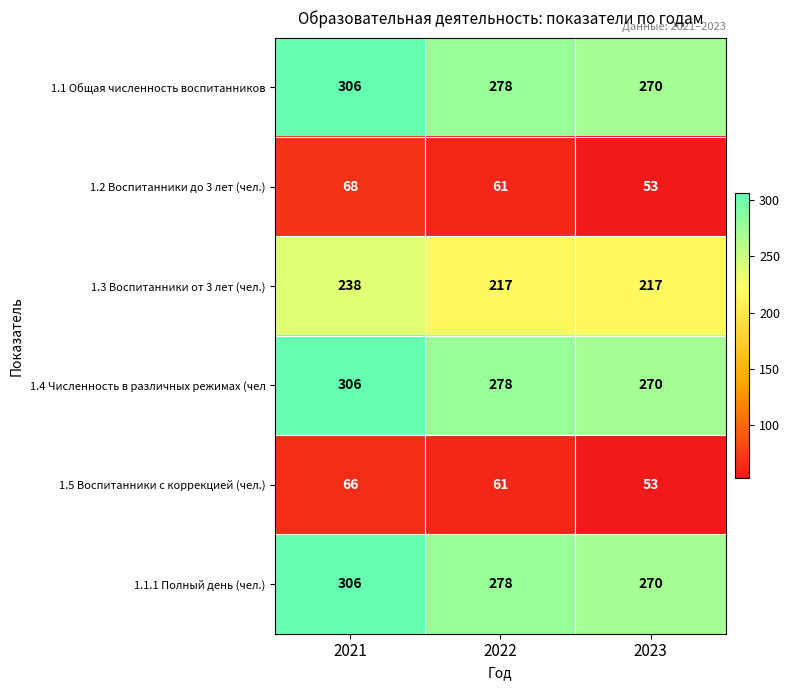

List the labels in order of 1.1.1 Полный день (чел.) value, largest first.

2021, 2022, 2023